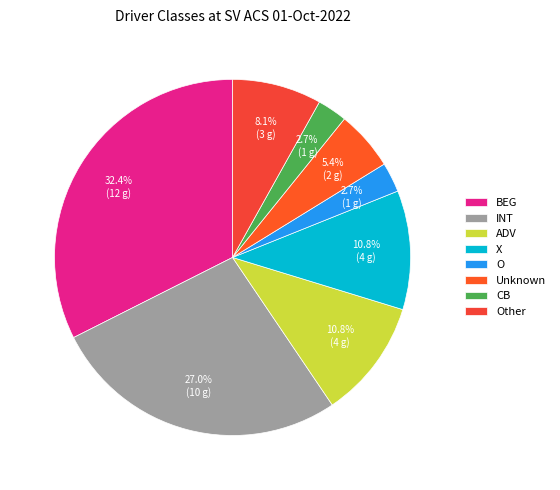

True or false: ADV accounts for 19% of the total.

False